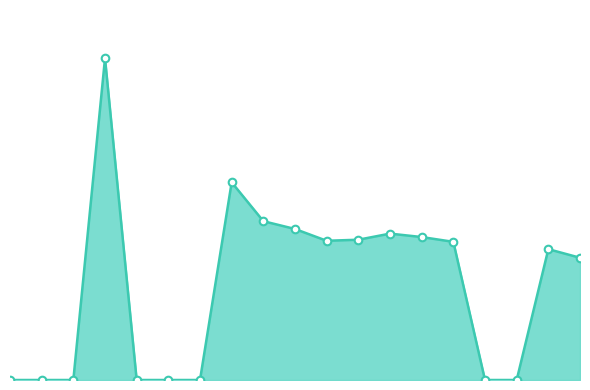

Is this an area chart (filled region under the line)?

Yes